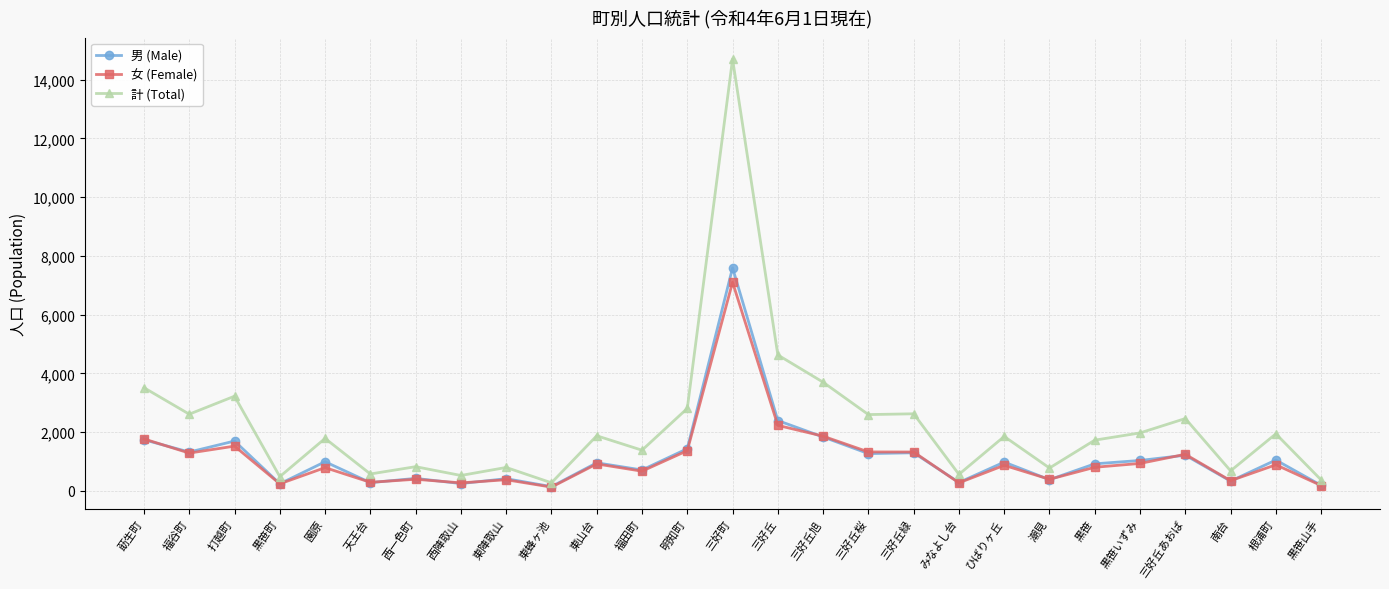

What are all the series names shown in the legend?

男 (Male), 女 (Female), 計 (Total)